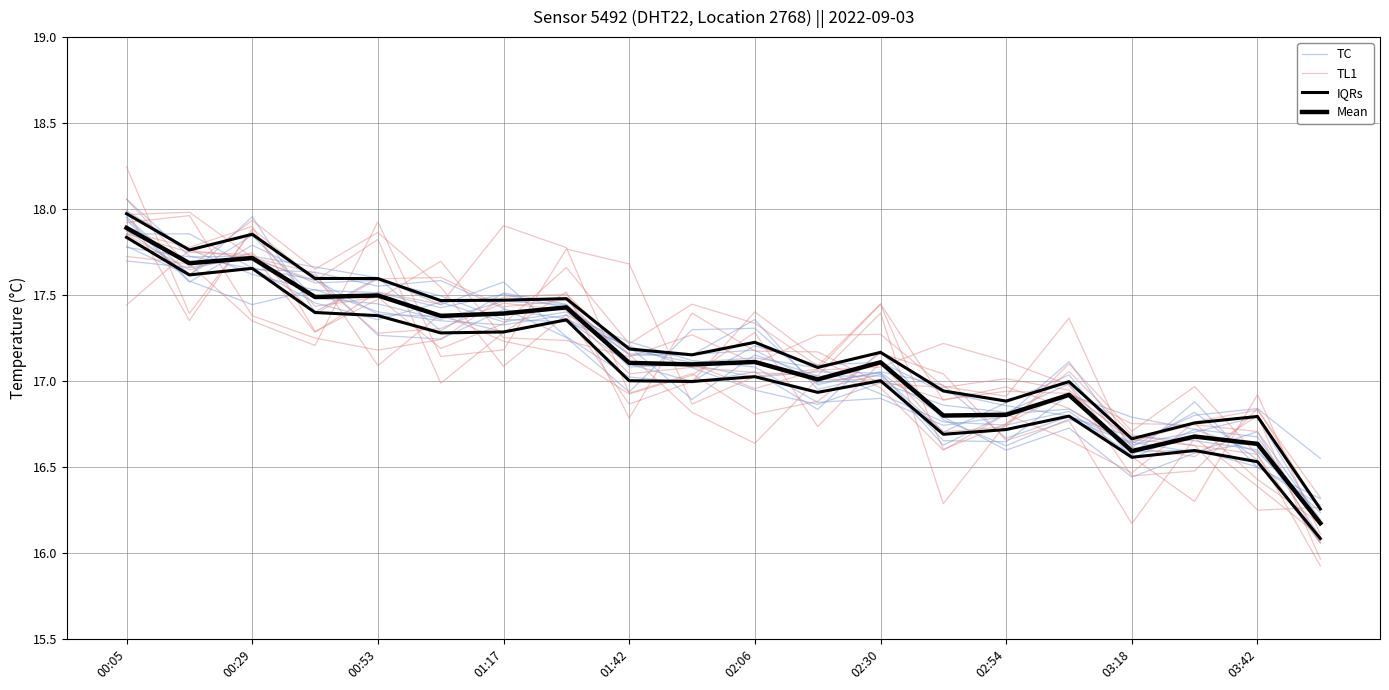

The value of Mean at 03:18 is 28.2. True or false?

False